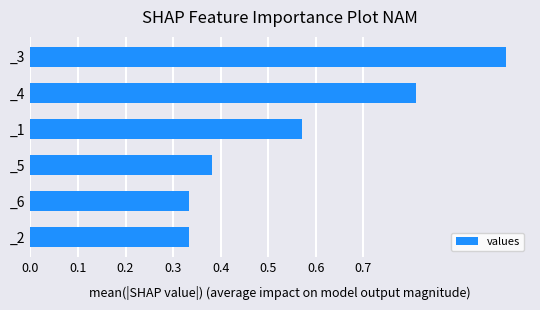

What is the sum of all values?

3.4